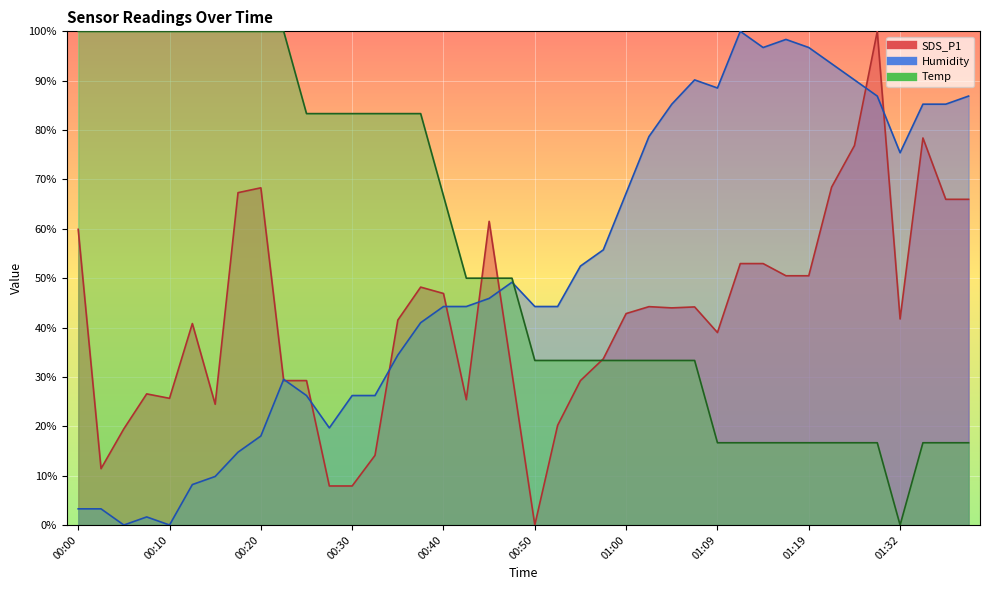

Reading right to left, what are all the values shown in this chart?

Temp: 16.7	16.7	16.7	0.0	16.7	16.7	16.7	16.7	16.7	16.7	16.7	16.7	33.3	33.3	33.3	33.3	33.3	33.3	33.3	33.3	50.0	50.0	50.0	66.7	83.3	83.3	83.3	83.3	83.3	83.3	100.0	100.0	100.0	100.0	100.0	100.0	100.0	100.0	100.0	100.0
Humidity: 86.9	85.2	85.2	75.4	86.9	90.2	93.4	96.7	98.4	96.7	100.0	88.5	90.2	85.2	78.7	67.2	55.7	52.5	44.3	44.3	49.2	45.9	44.3	44.3	41.0	34.4	26.2	26.2	19.7	26.2	29.5	18.0	14.8	9.8	8.2	0.0	1.6	0.0	3.3	3.3
SDS_P1: 66.0	66.0	78.4	41.7	100.0	76.9	68.4	50.5	50.5	53.0	53.0	39.0	44.2	44.0	44.2	42.8	33.7	29.3	20.2	0.0	30.8	61.5	25.4	46.9	48.2	41.5	14.1	7.9	7.9	29.3	29.3	68.3	67.3	24.5	40.8	25.7	26.6	19.5	11.4	59.9